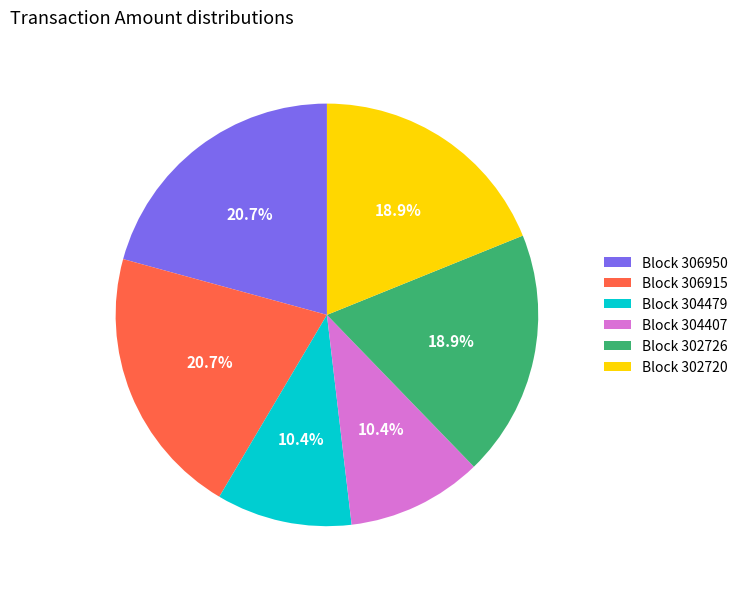

To the nearest percent, what is the average slice percentage?

17%